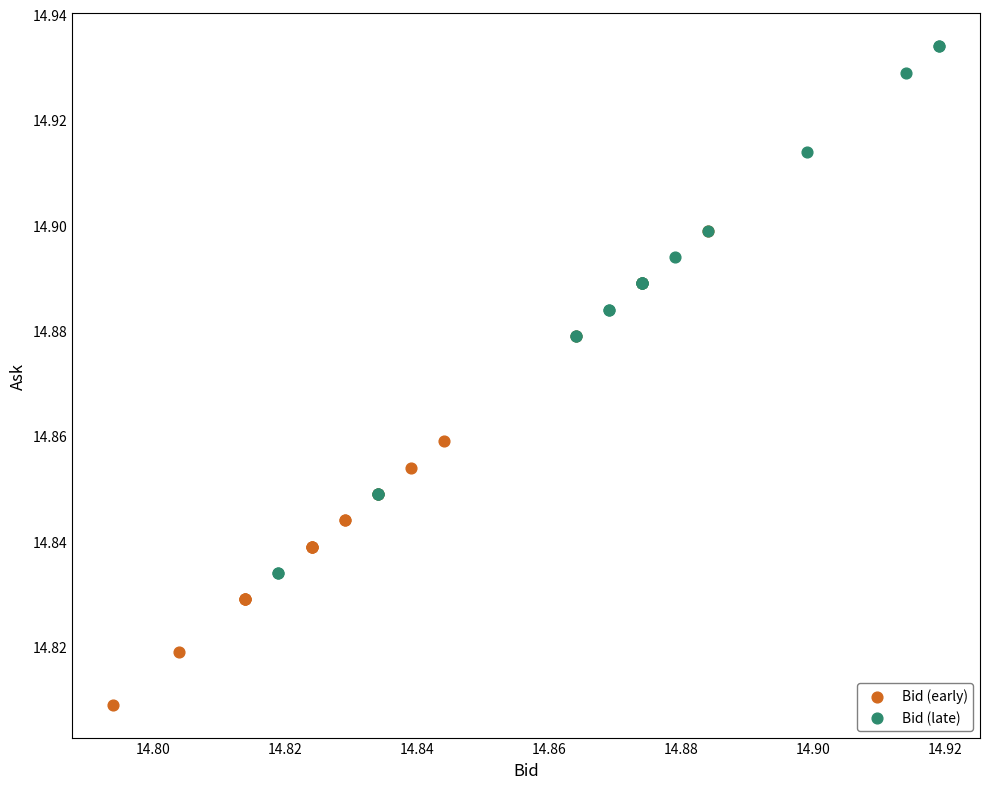

Which series reaches the maximum Y coordinate?

Bid (late)